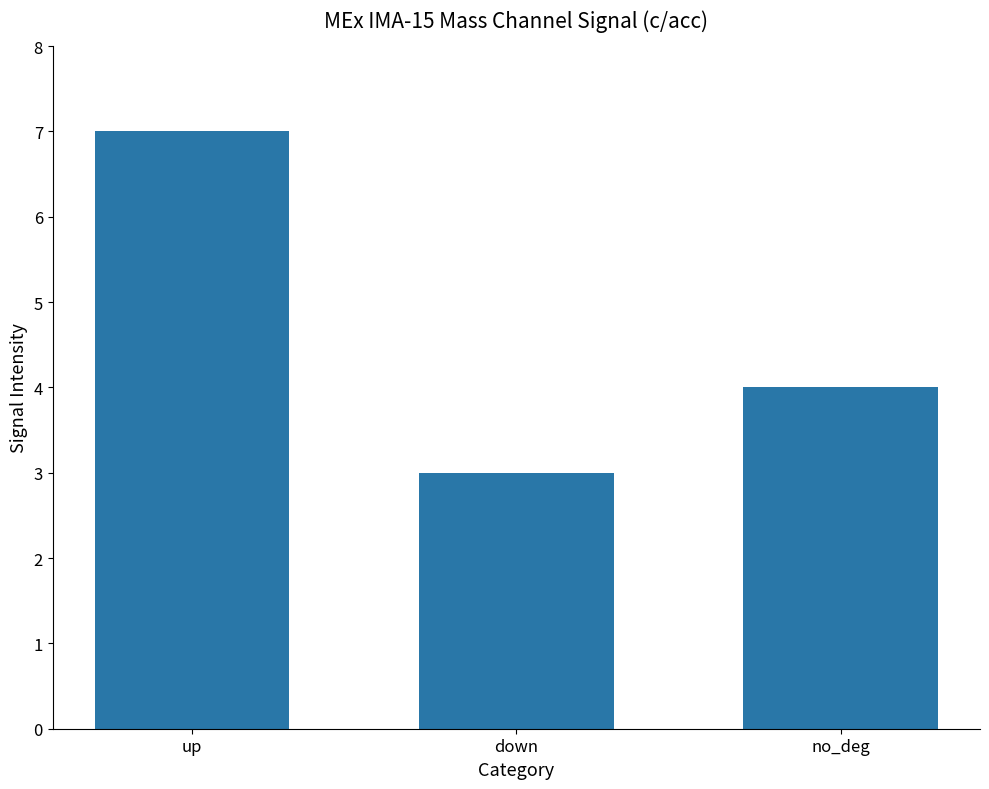

Rank the categories by value from highest to lowest.

up, no_deg, down